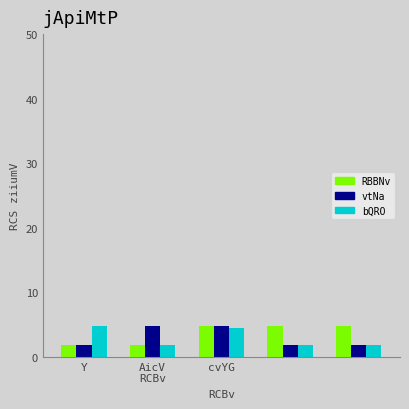

What is the minimum value shown in the chart?

1.9